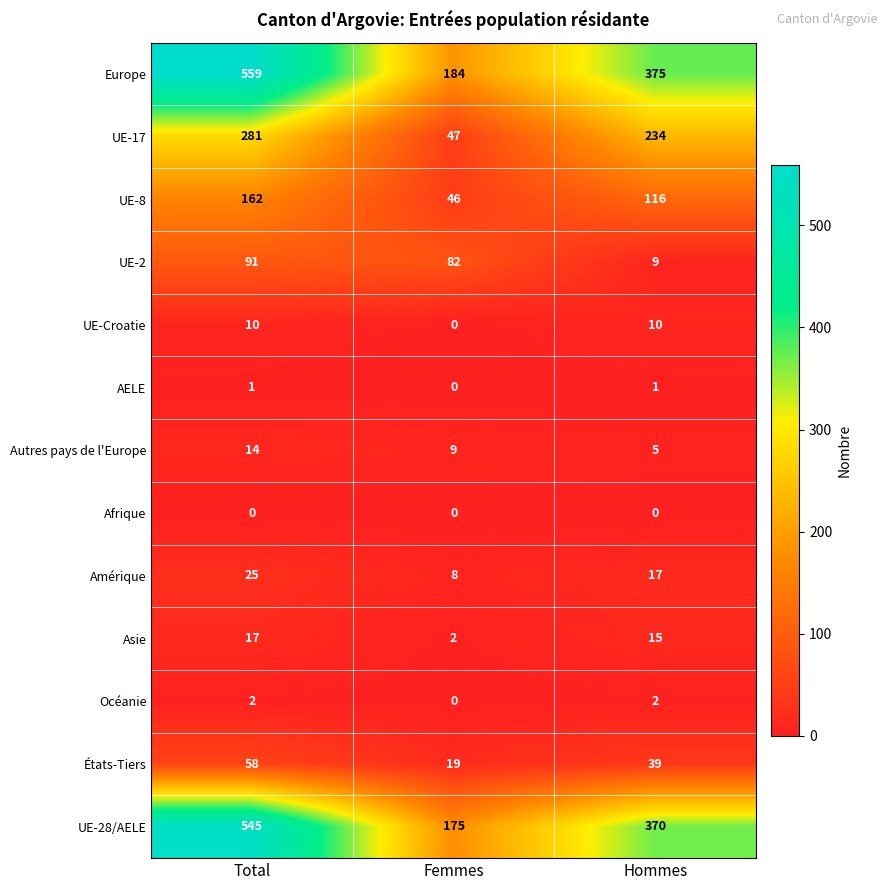

Rank the categories by UE-17 value from highest to lowest.

Total, Hommes, Femmes